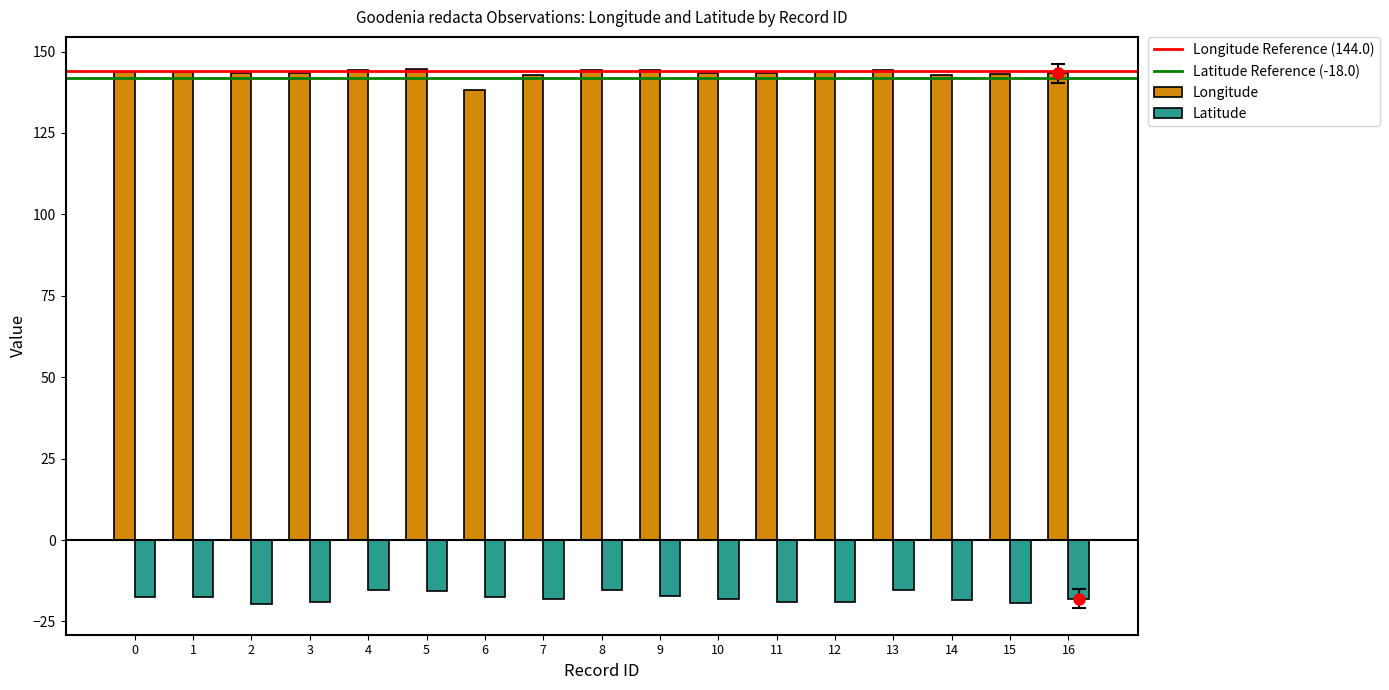

What is the average value of the Longitude series?

143.4